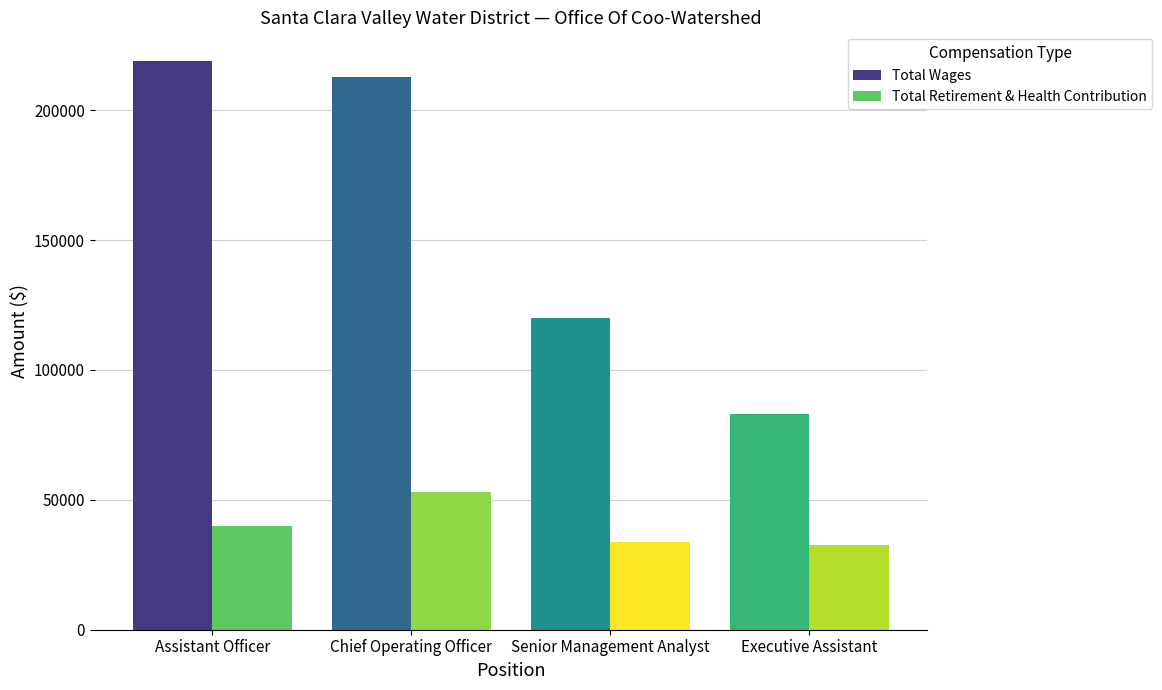

Which series has the largest total across all categories?

Total Wages